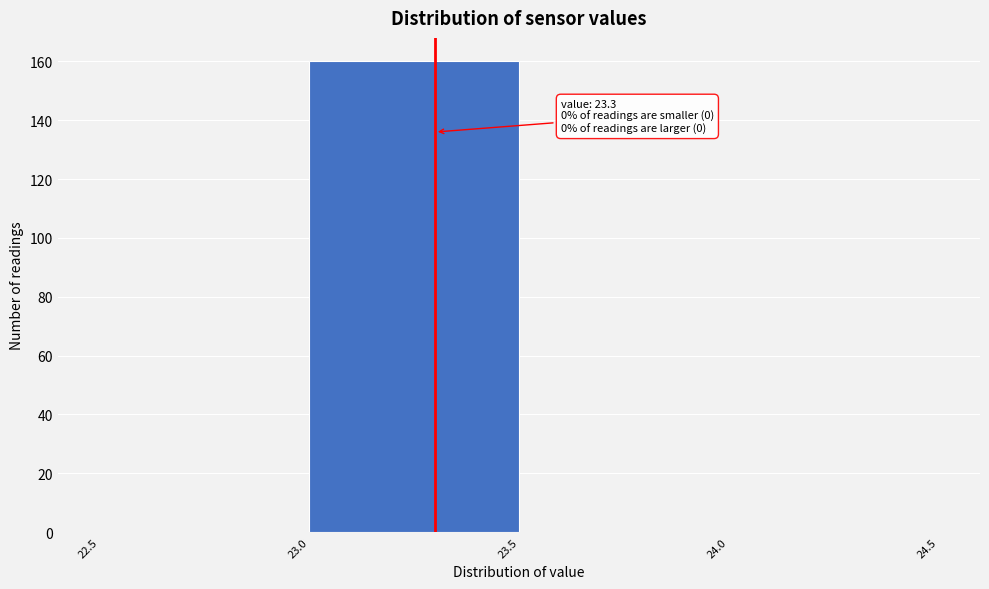

Over which range of the x-axis is the bar tallest?

23.0 to 23.5